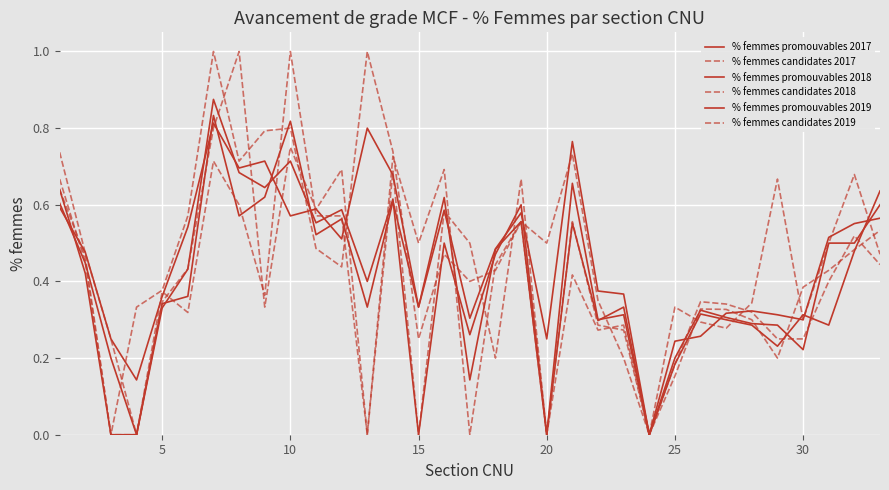

How many lines are shown in the chart?

6